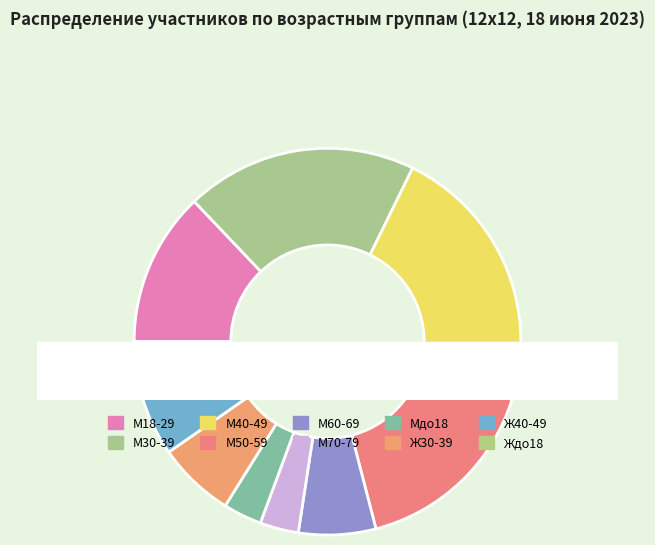

Rank the categories by value from highest to lowest.

М40-49, М30-39, М50-59, М18-29, М60-69, Ж30-39, Ж40-49, М70-79, Мдо18, Ждо18